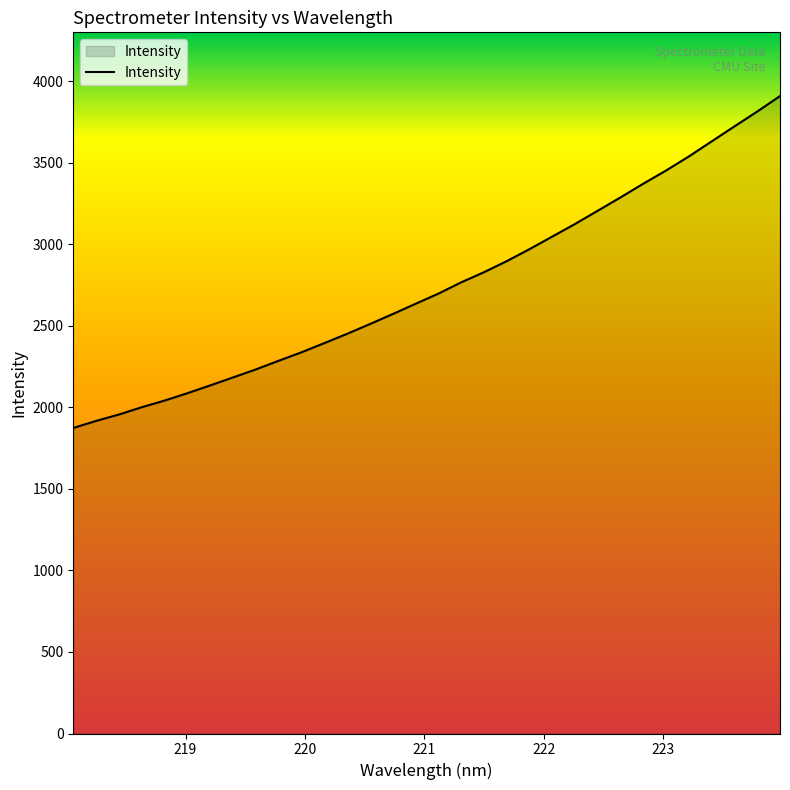

What is the difference between the maximum and minimum values?

2035.5